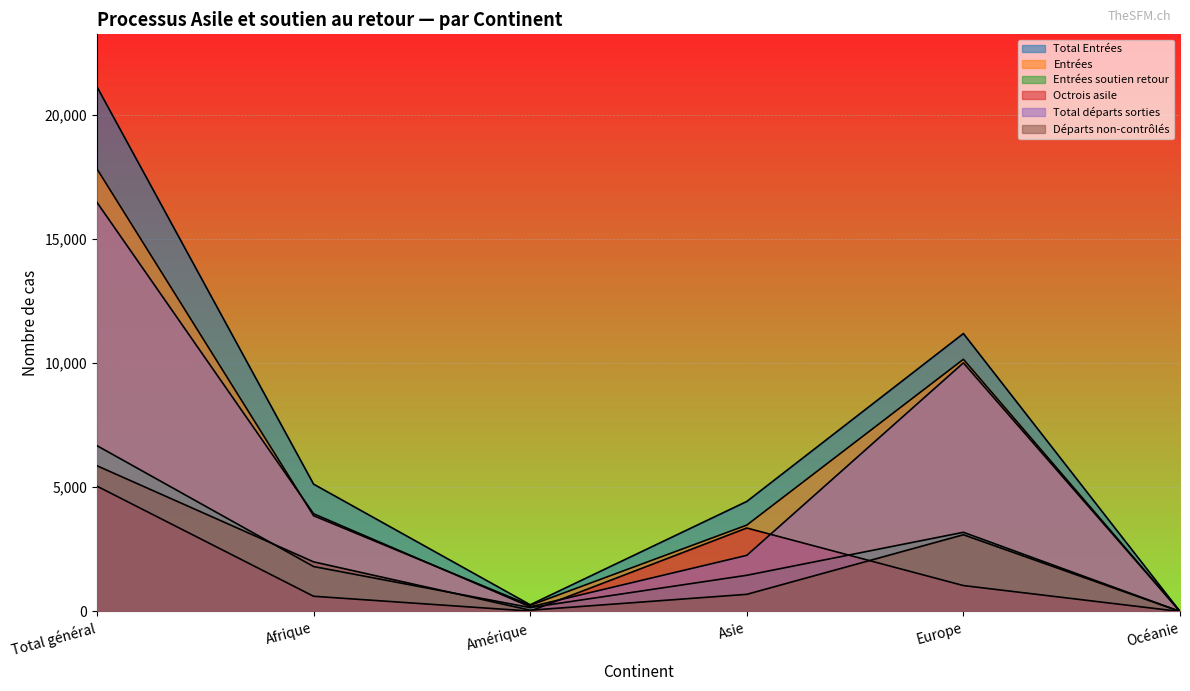

In Entrées, how many points are lower than both neighbors (excluding endpoints)?

1